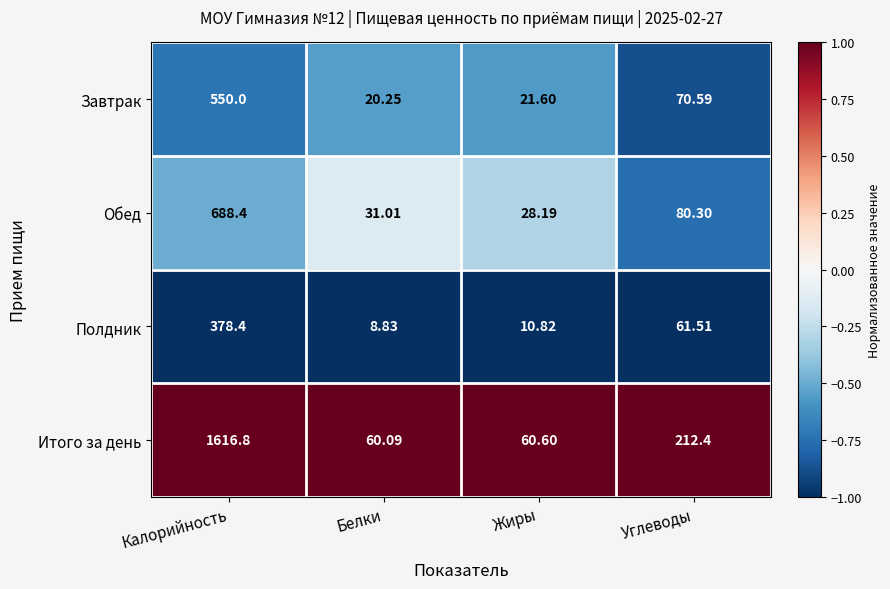

Which series changed the most between Жиры and Углеводы?

Итого за день